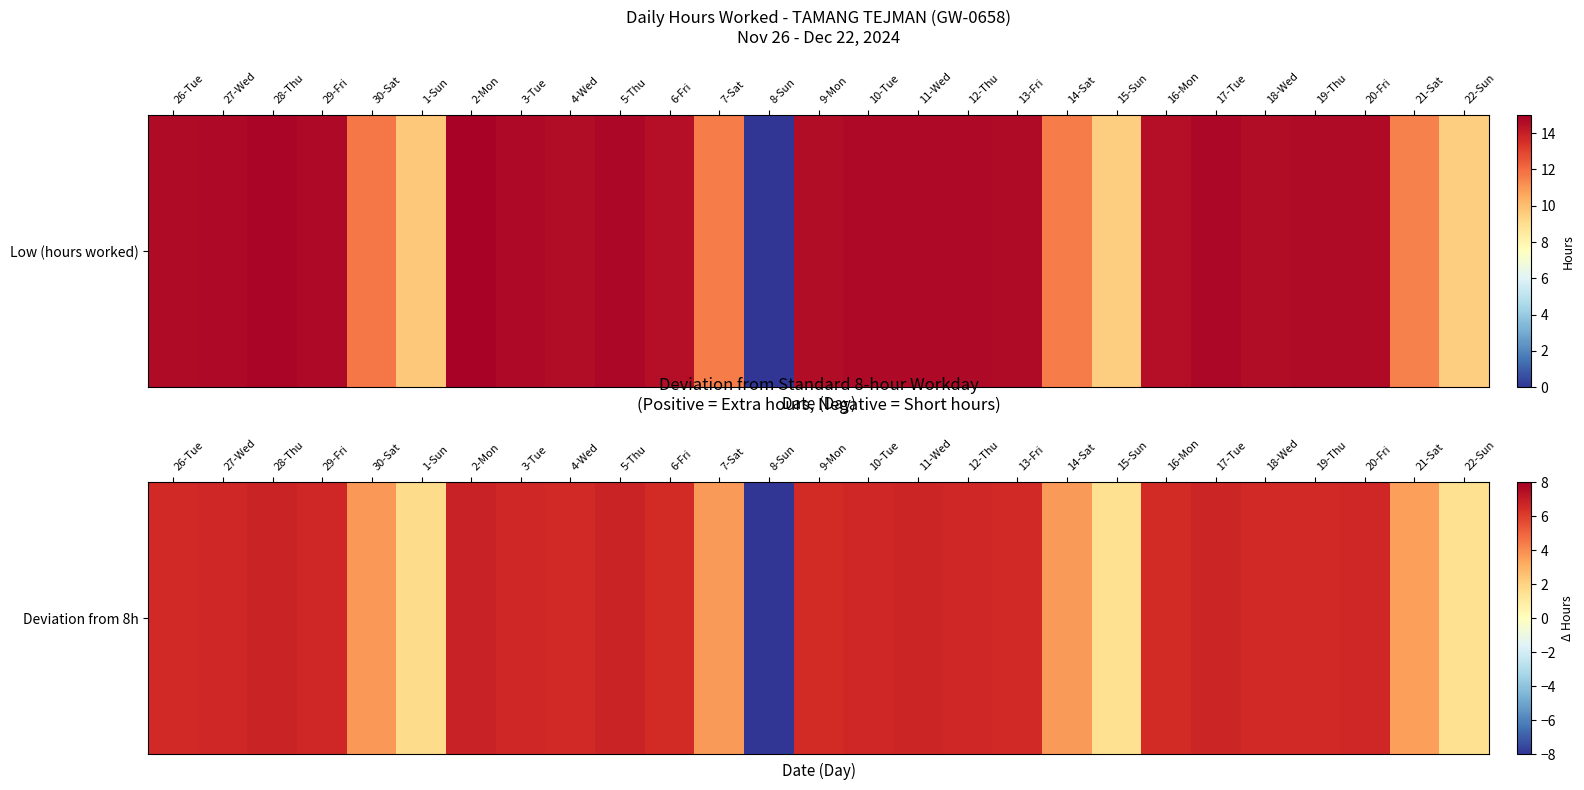

Rank the categories by value from lowest to highest.

8-Sun, 22-Sun, 15-Sun, 1-Sun, 21-Sat, 14-Sat, 7-Sat, 30-Sat, 6-Fri, 16-Mon, 9-Mon, 4-Wed, 18-Wed, 26-Tue, 13-Fri, 19-Thu, 20-Fri, 27-Wed, 3-Tue, 29-Fri, 10-Tue, 12-Thu, 11-Wed, 17-Tue, 5-Thu, 28-Thu, 2-Mon